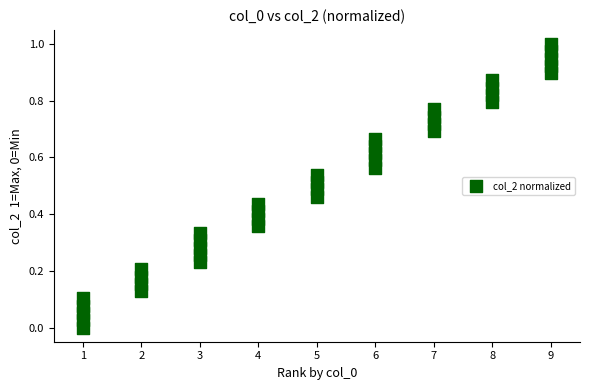

What is the range of X values (max minus min)?

8.0